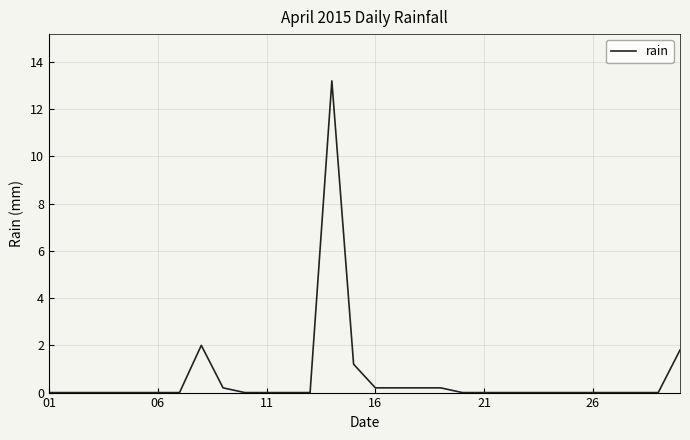

How many series are shown in this chart?

1